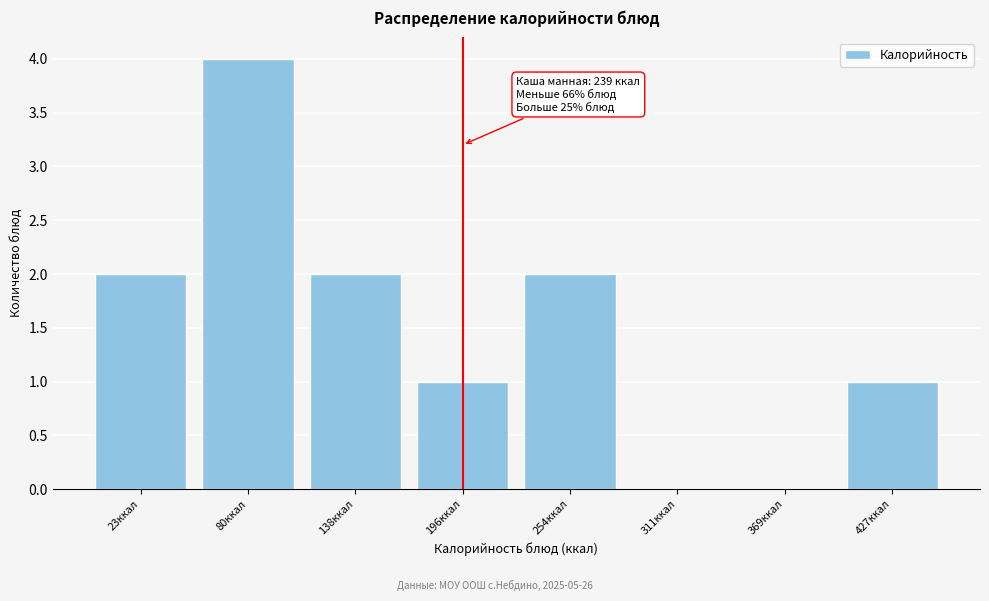

Reading left to right, transcribe all the data shown in this chart.

23ккал=2	80ккал=4	138ккал=2	196ккал=1	254ккал=2	311ккал=0	369ккал=0	427ккал=1